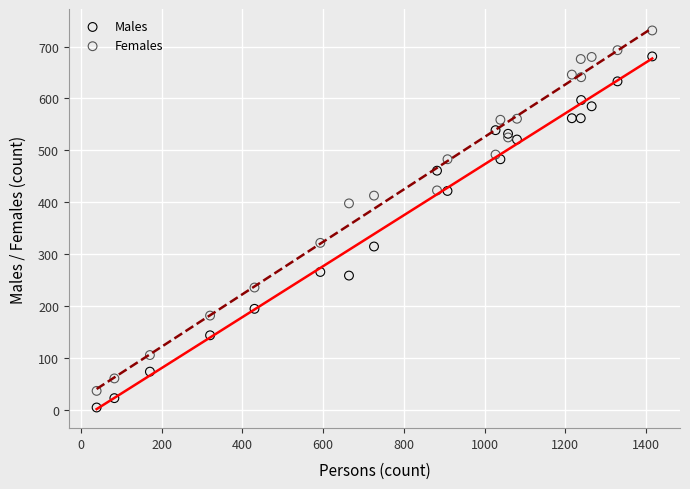

Which series reaches the maximum Y coordinate?

Females